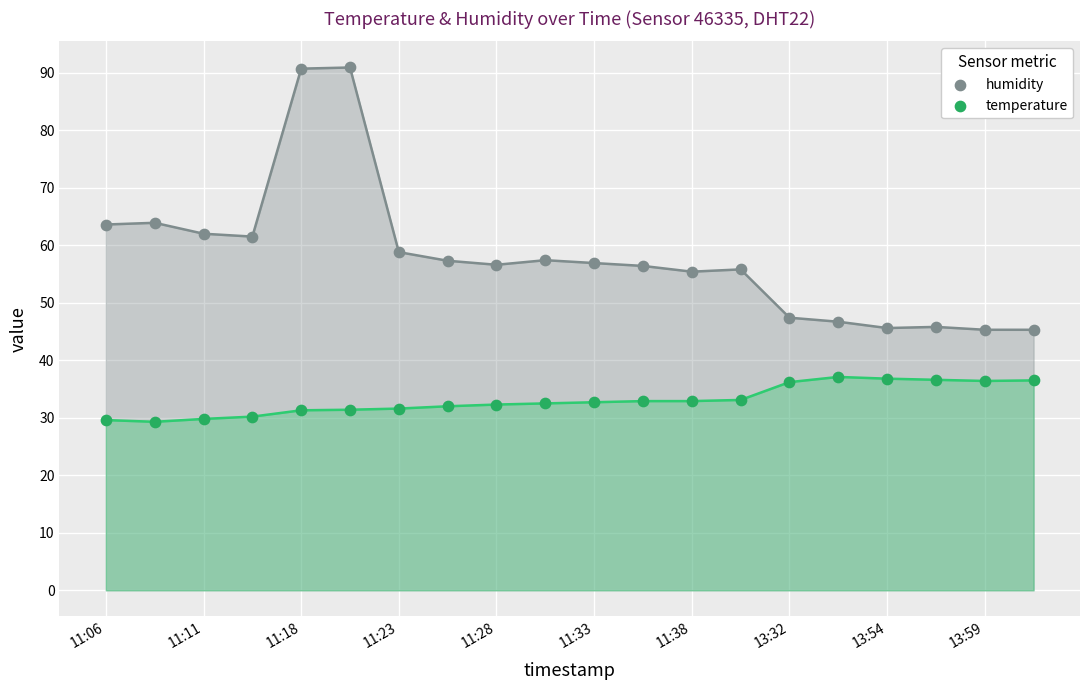

Across all data points, what is the range of Y values (max minus min)?

61.6